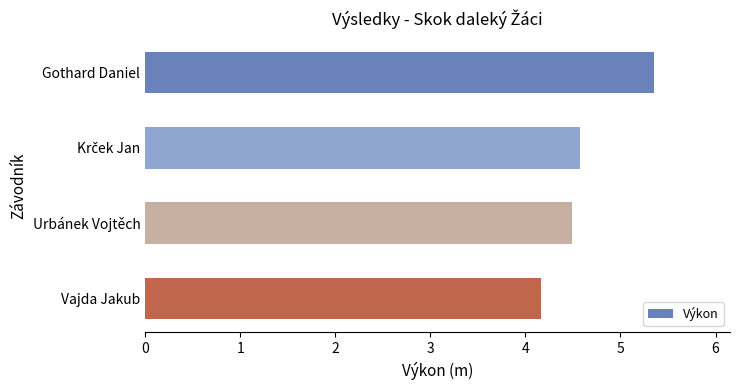

At which label is the value closest to 4?

Vajda Jakub